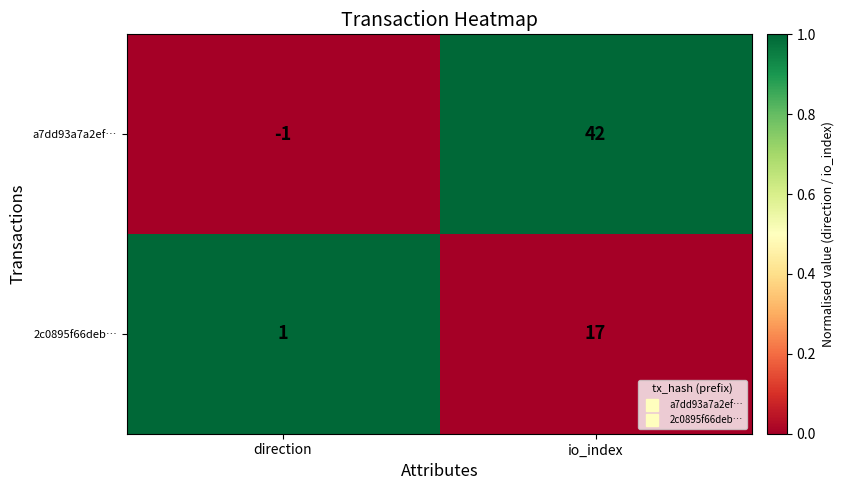

Rank the series by their maximum value, from lowest to highest.

2c0895f66deb…, a7dd93a7a2ef…